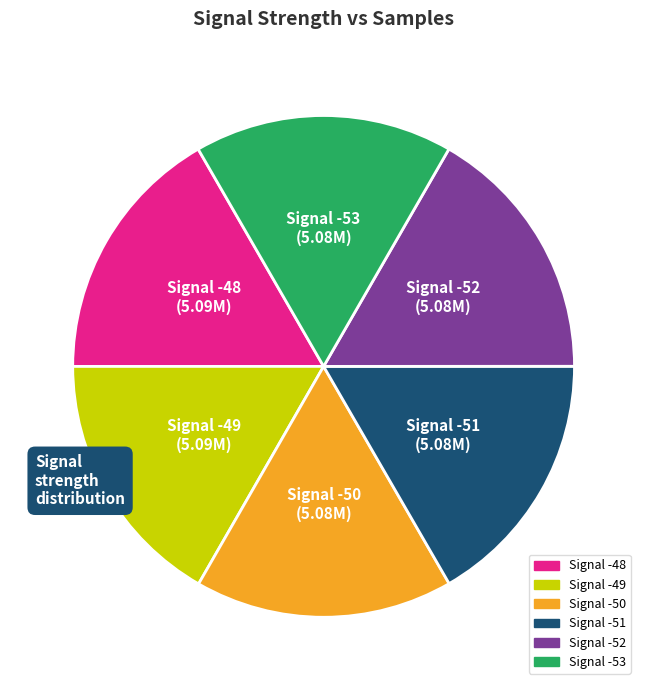

Is there a majority slice in this chart?

No